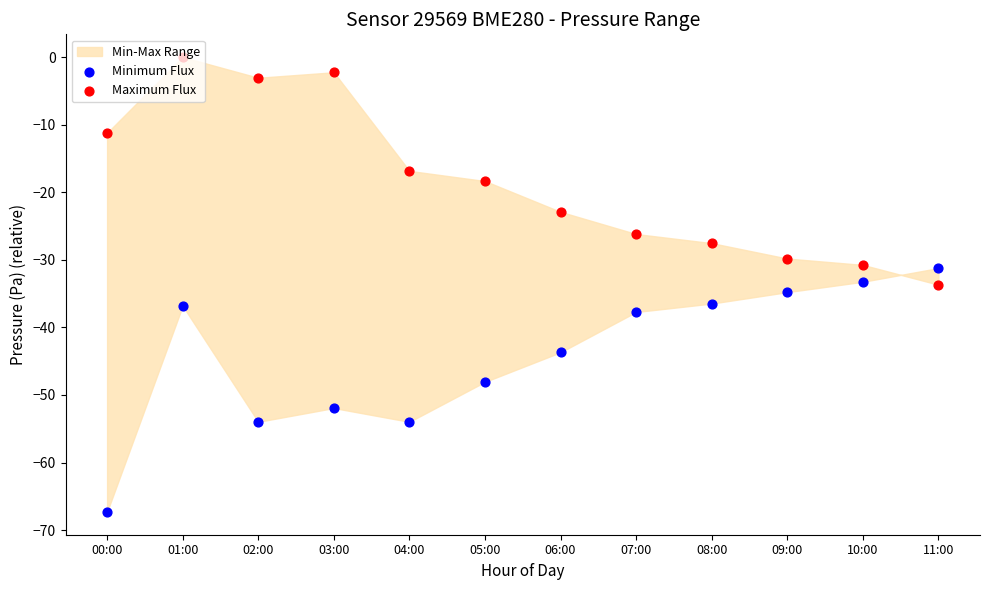

Which series reaches the minimum Y coordinate?

Minimum Flux